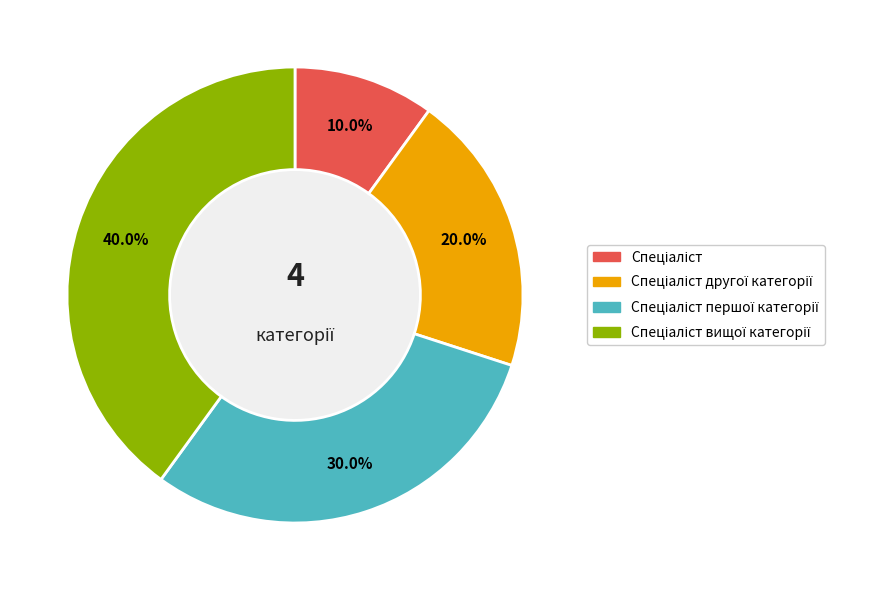

Is there a majority slice in this chart?

No